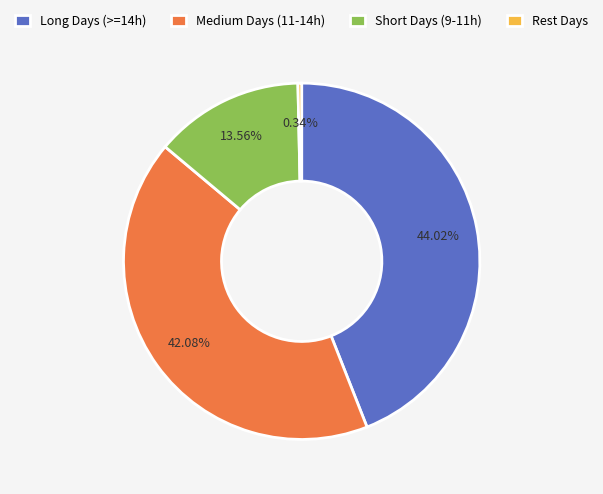

Rank the categories by value from lowest to highest.

Rest Days, Short Days (9-11h), Medium Days (11-14h), Long Days (>=14h)